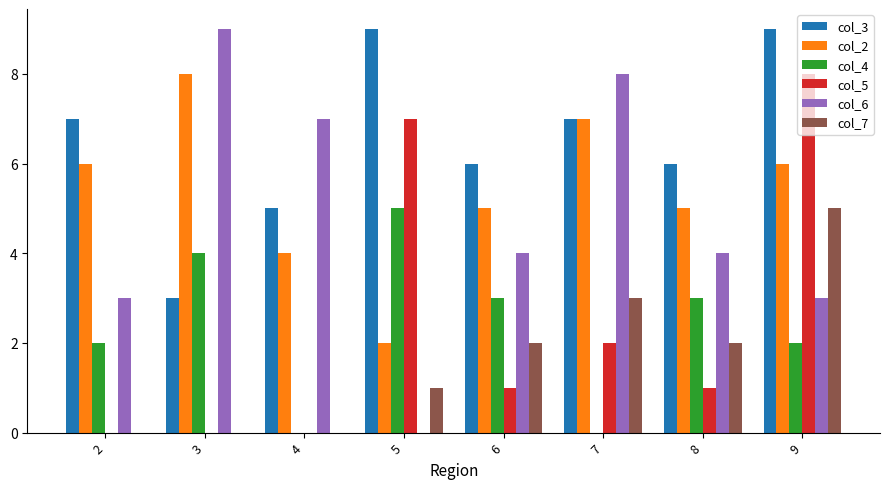

Reading left to right, extract all data points from this chart.

col_3: 7	3	5	9	6	7	6	9
col_2: 6	8	4	2	5	7	5	6
col_4: 2	4	0	5	3	0	3	2
col_5: 0	0	0	7	1	2	1	8
col_6: 3	9	7	0	4	8	4	3
col_7: 0	0	0	1	2	3	2	5